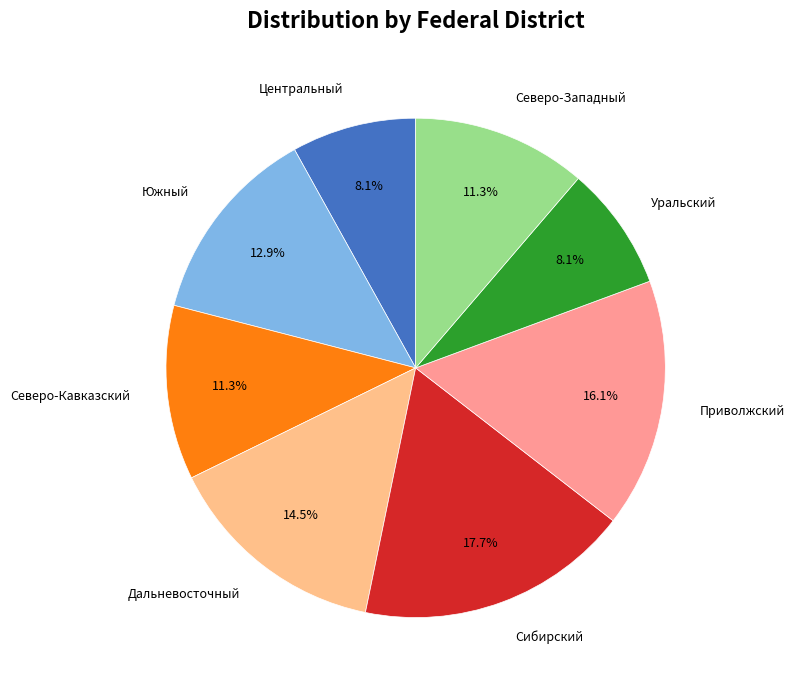

Is there any slice that represents more than half of the pie?

No